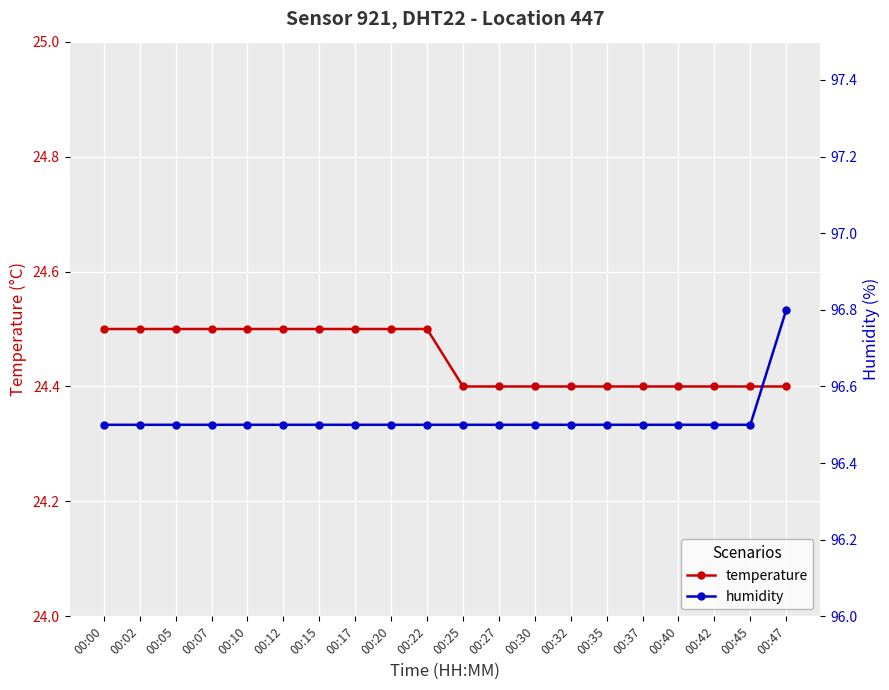

Is this an area chart (filled region under the line)?

No